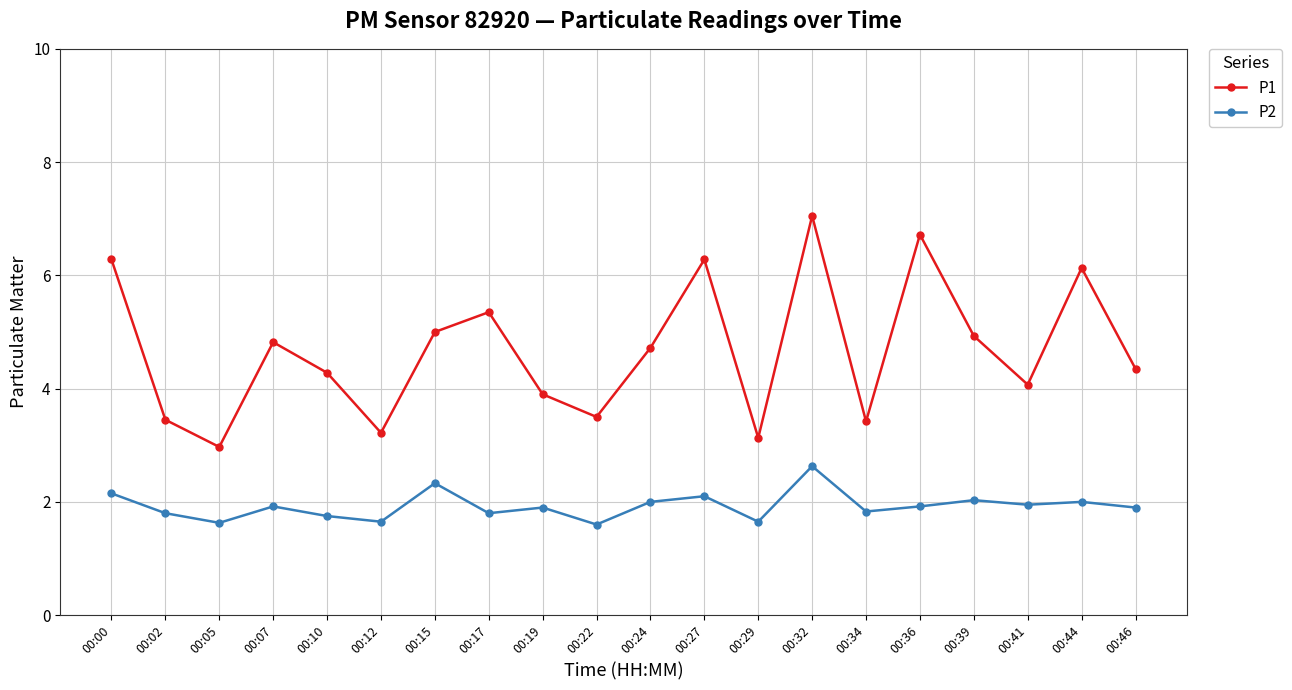

In P1, how many points are lower than both neighbors (excluding endpoints)?

6